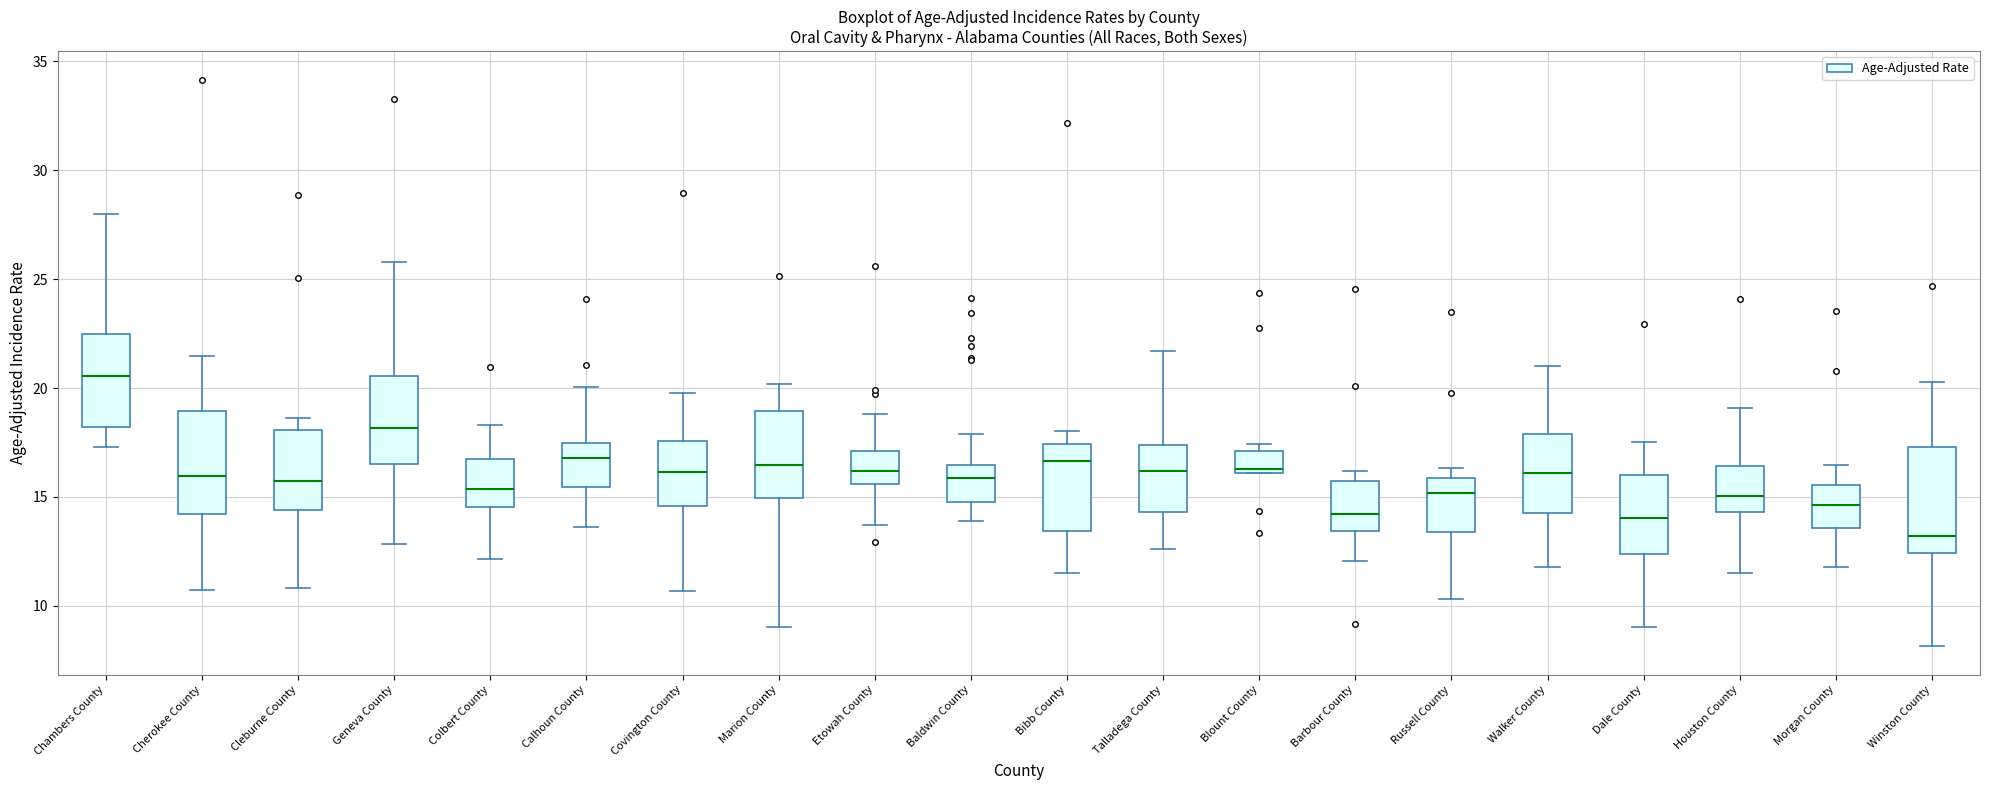

Which box has the highest median line?

Chambers County